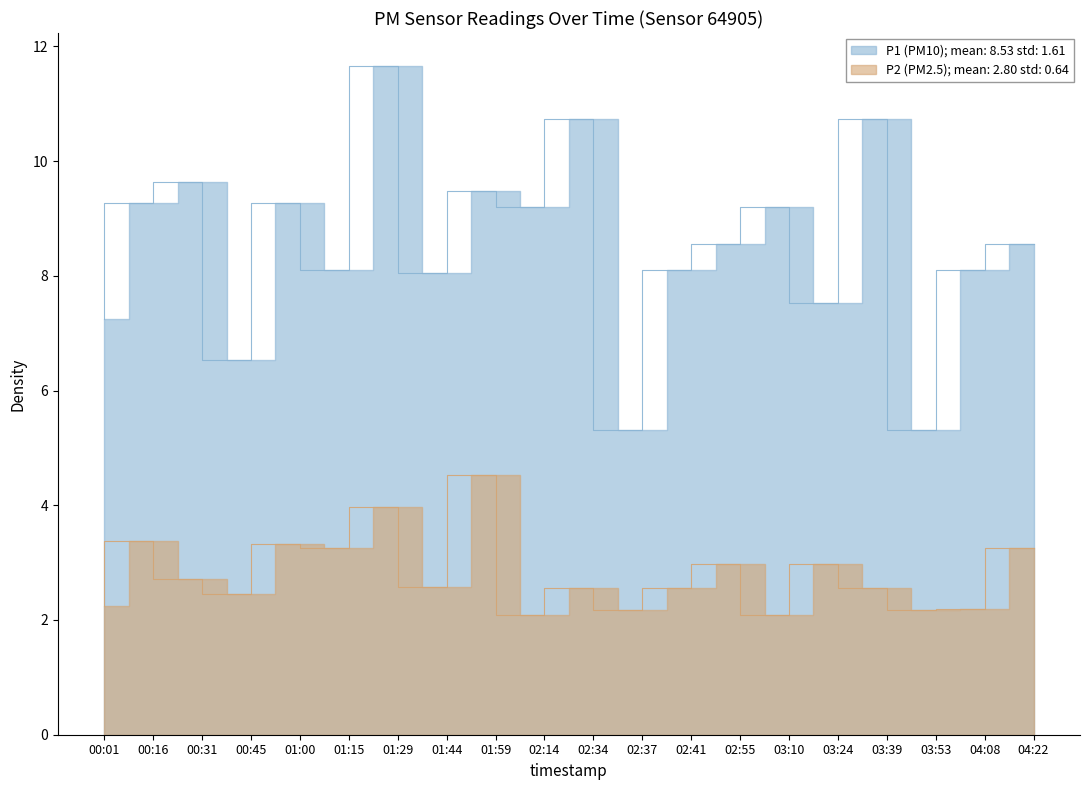

What is the label of the 14th point from the left?

02:55